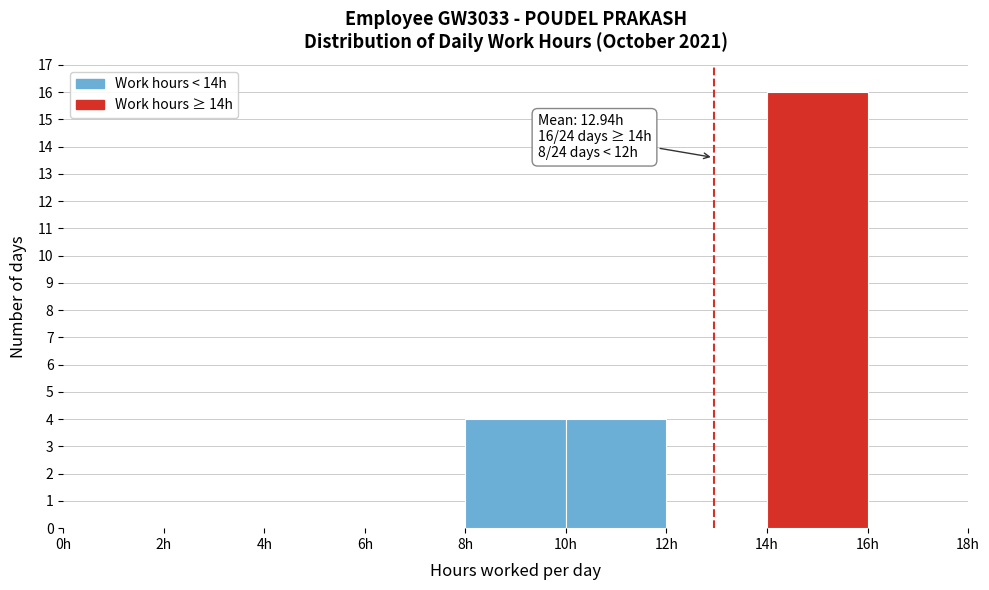

Over which range of the x-axis is the bar tallest?

14 to 16